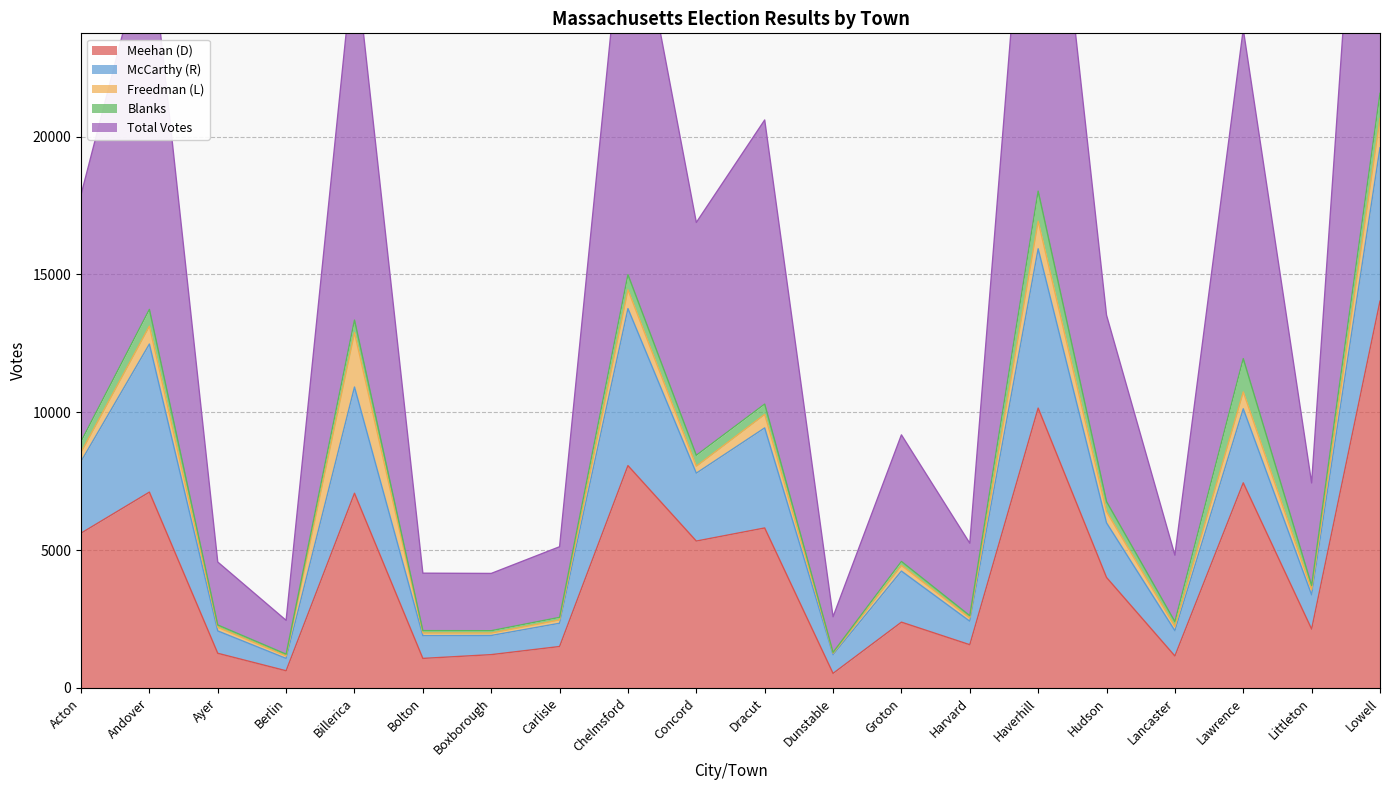

How many interior local peaks does the Blanks series have?

6